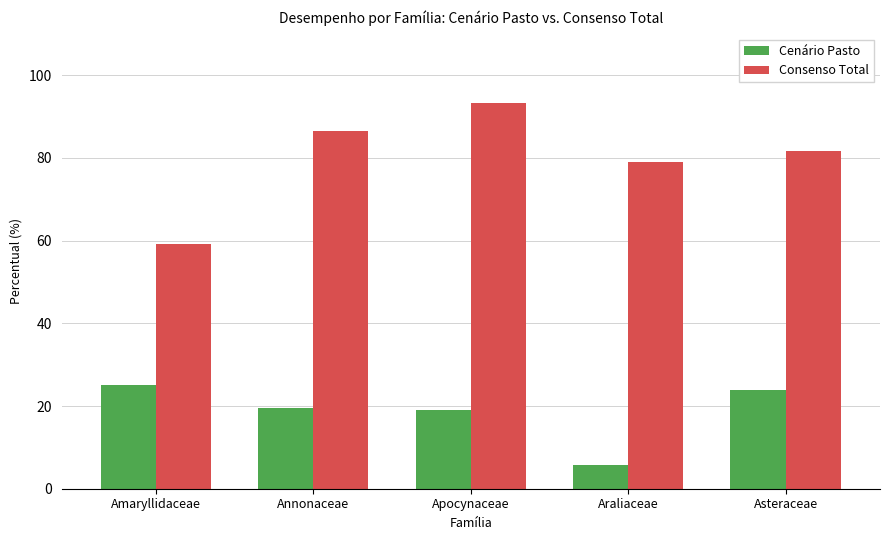

Which series has the widest spread of values?

Consenso Total